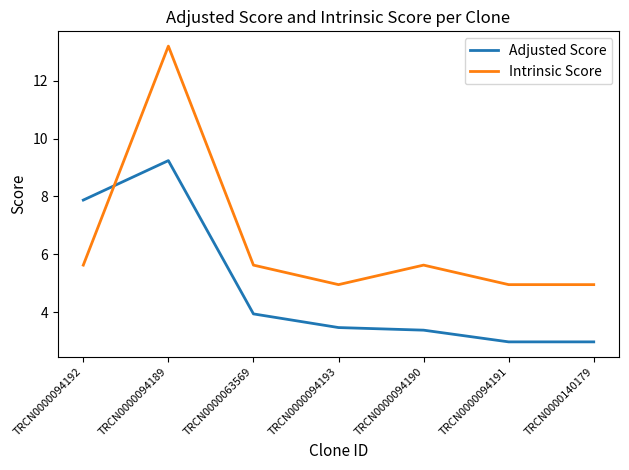

Which category has the highest value in the Adjusted Score series?

TRCN0000094189